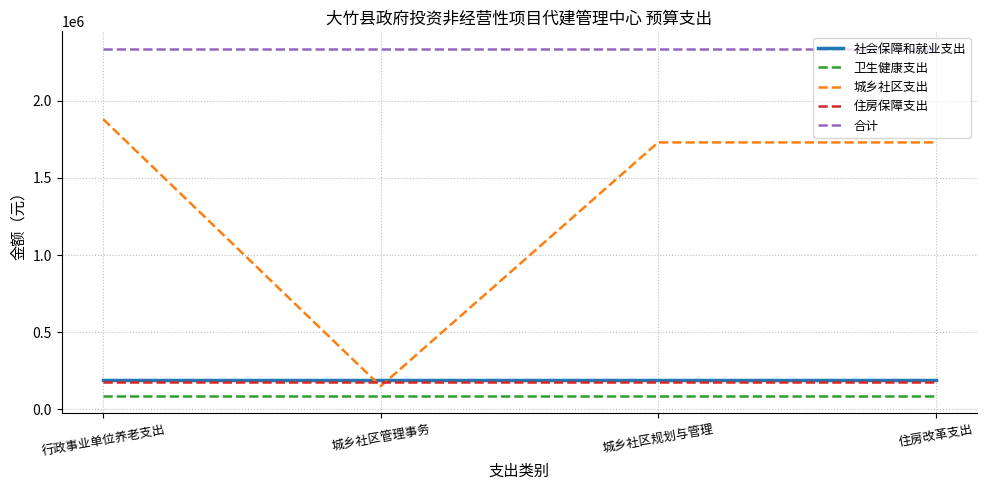

What is the average value of the 合计 series?

2337499